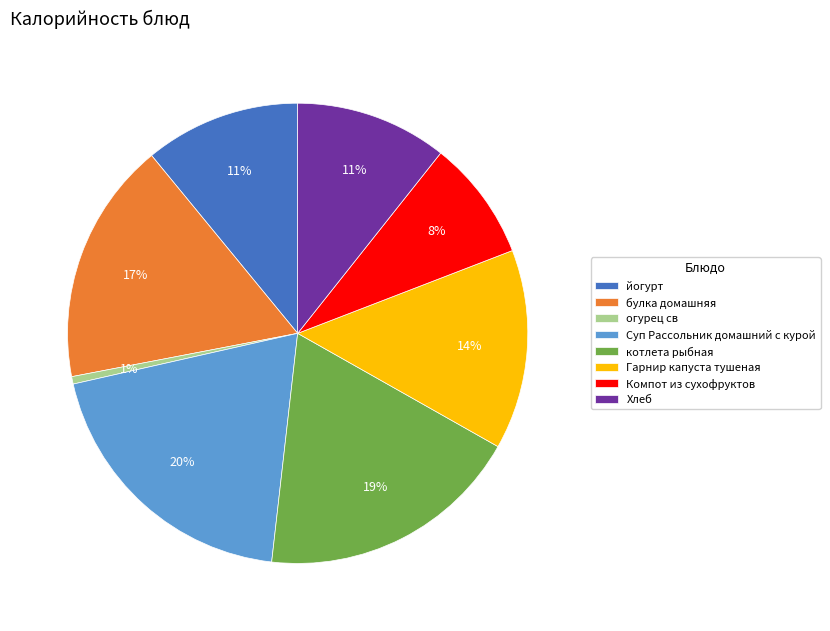

Combined, do йогурт and Суп Рассольник домашний с курой account for over 50%?

No